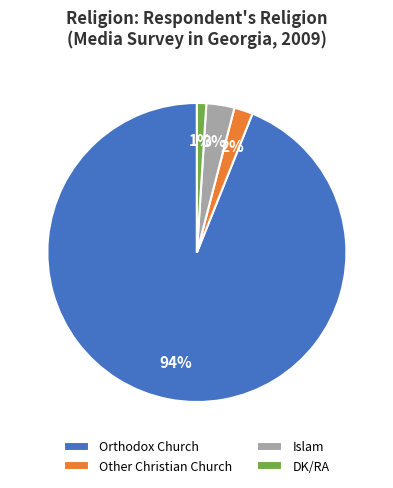

Is the sum of Islam and Other Christian Church greater than half?

No